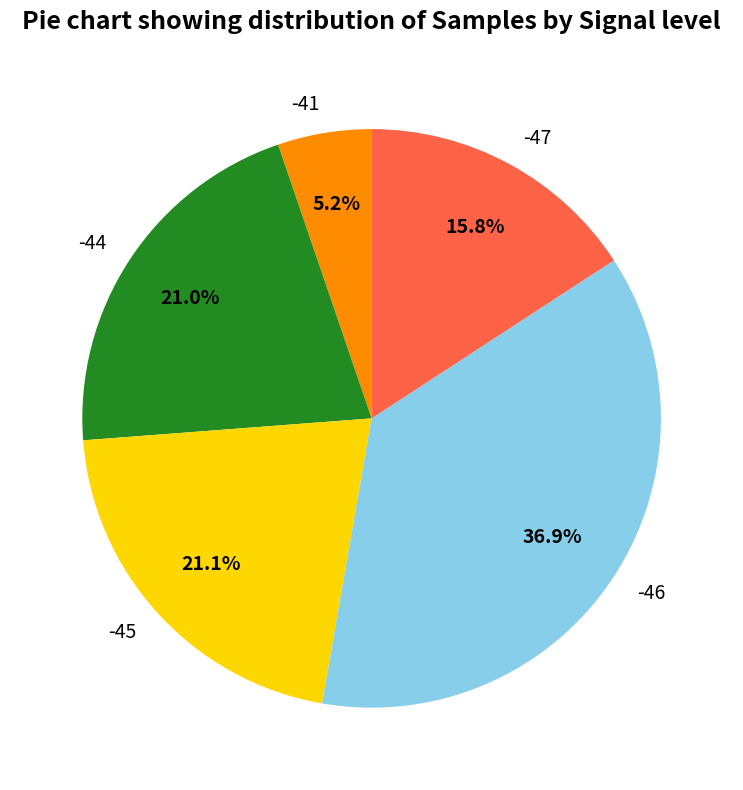

How much of the chart is everything except -46?

63.1%